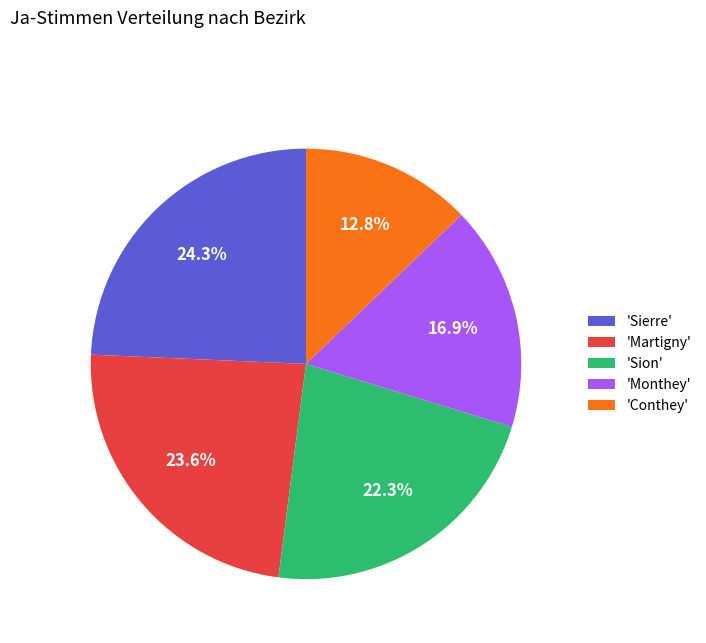

Count the number of slices in the pie.

5